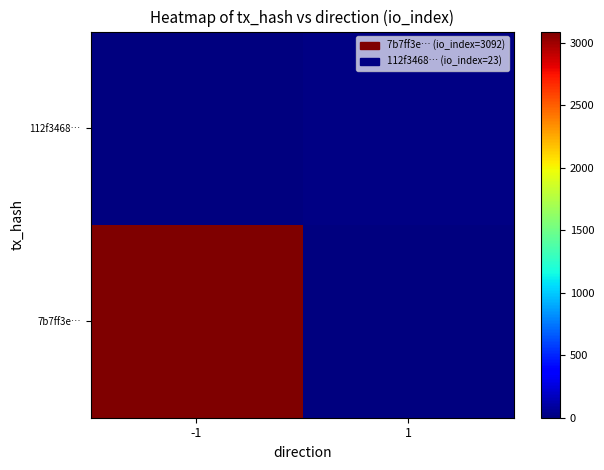

Between -1 and 1, which is larger?

-1